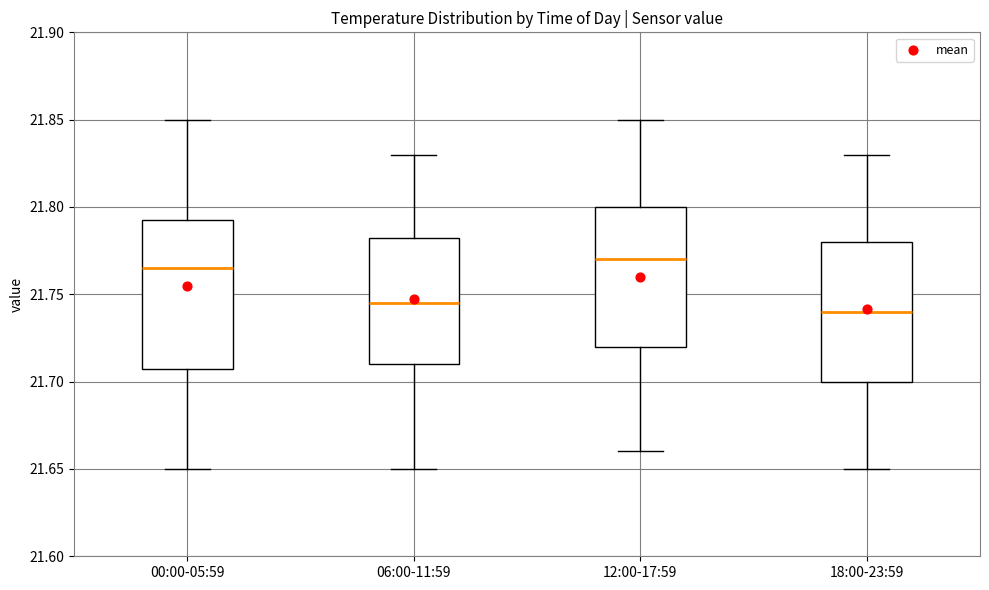

Reading left to right, read every box against the y-axis: the position of its median line, the range the box covers, and the ends of its whiskers. The values are not printed on the chart, so give them approximately, as read against the axis.

00:00-05:59: median 21.765, box 21.710 to 21.795, whiskers 21.650 to 21.850
06:00-11:59: median 21.745, box 21.710 to 21.785, whiskers 21.650 to 21.830
12:00-17:59: median 21.770, box 21.720 to 21.800, whiskers 21.660 to 21.850
18:00-23:59: median 21.740, box 21.700 to 21.780, whiskers 21.650 to 21.830